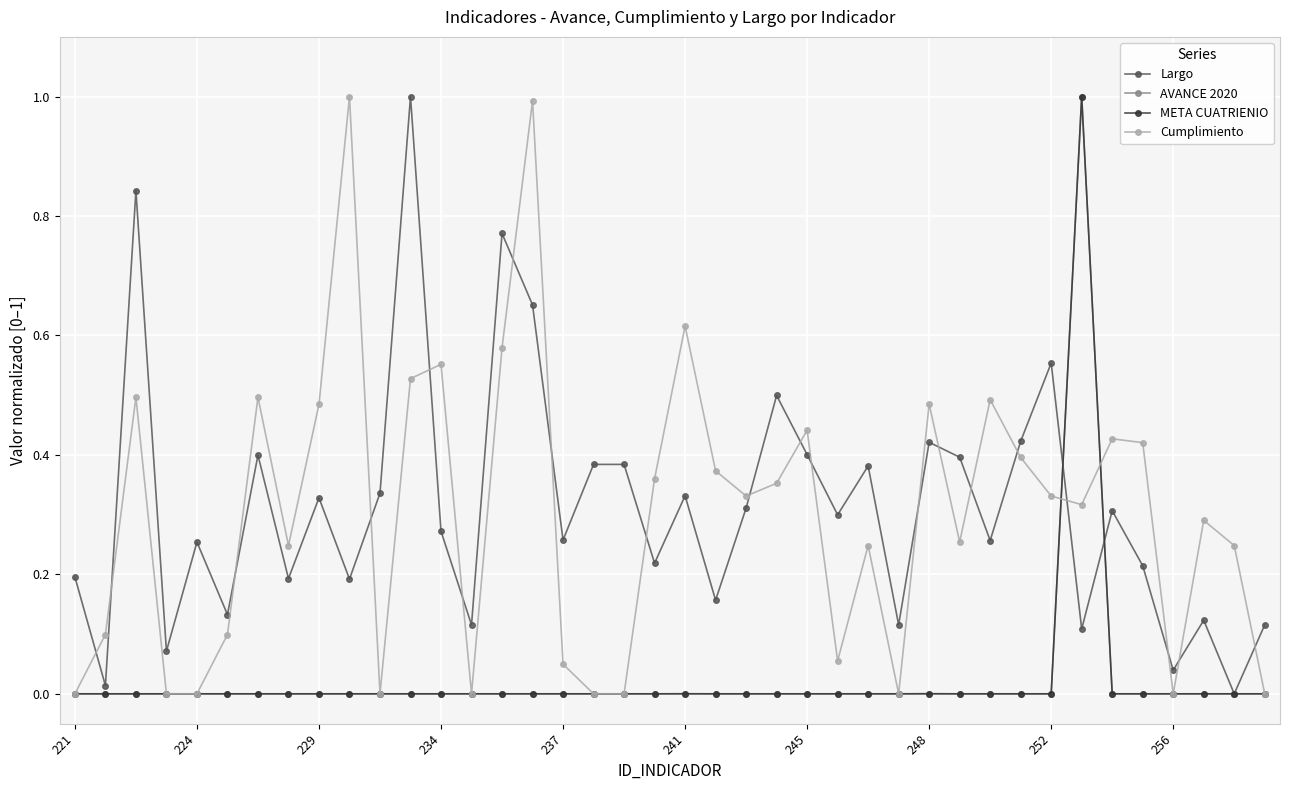

Count the number of data series in this chart.

4